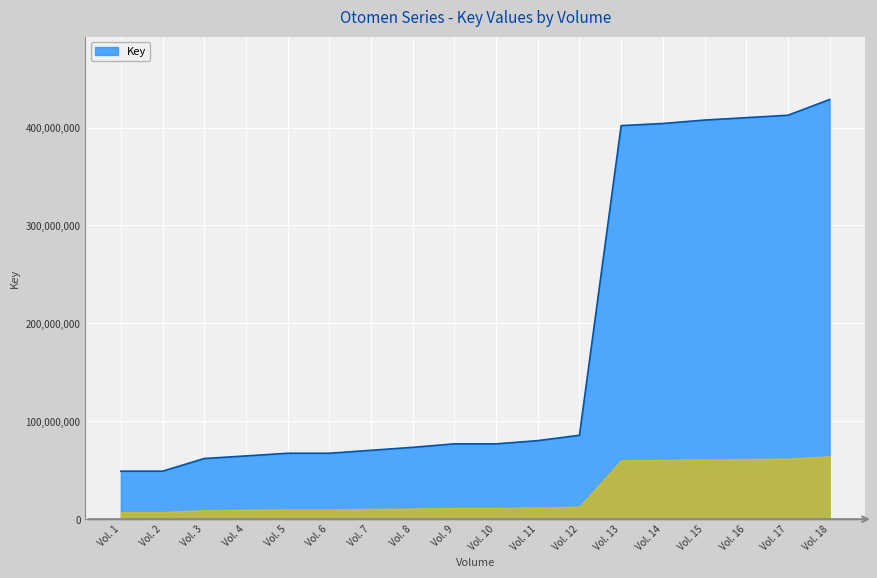

What value does the data have at Vol. 2?

49050605